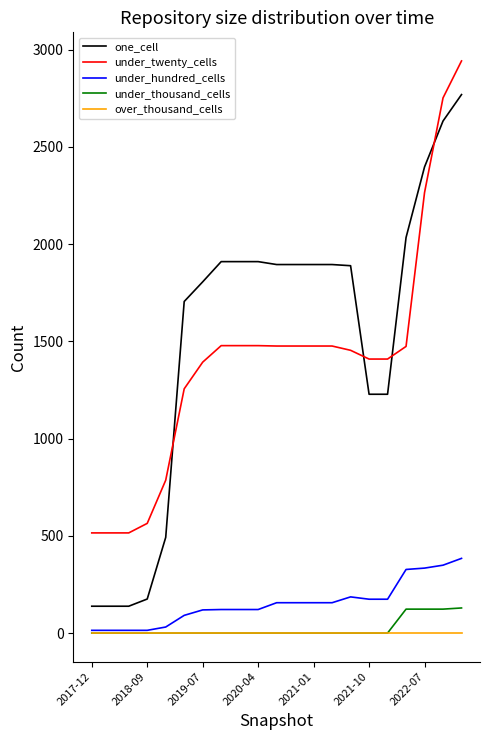

After their last crossing, which series has the higher values: one_cell or under_twenty_cells?

under_twenty_cells